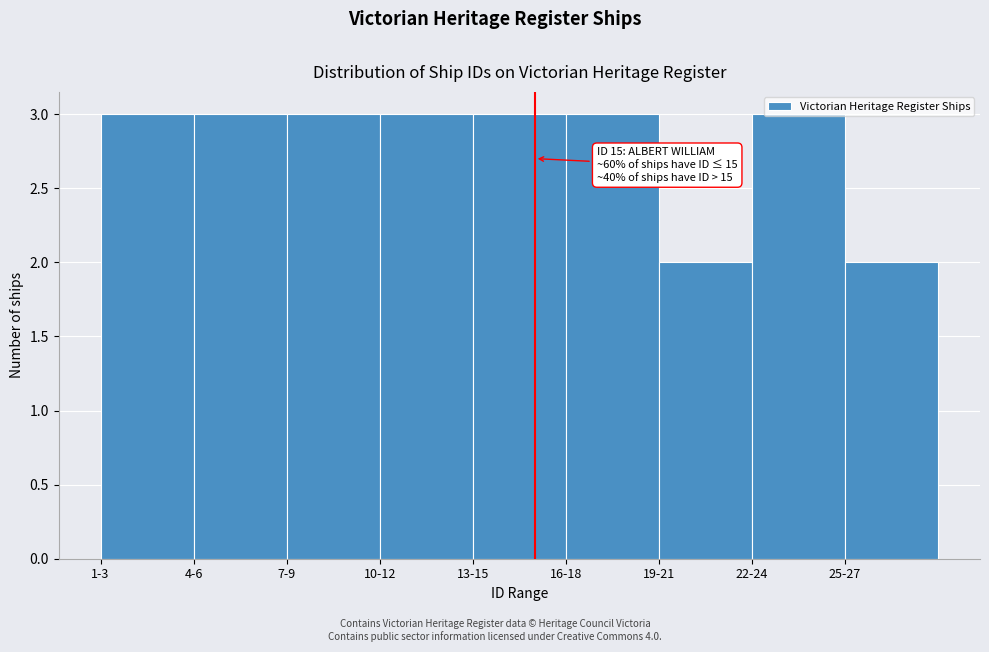

What is the greatest value displayed?

3